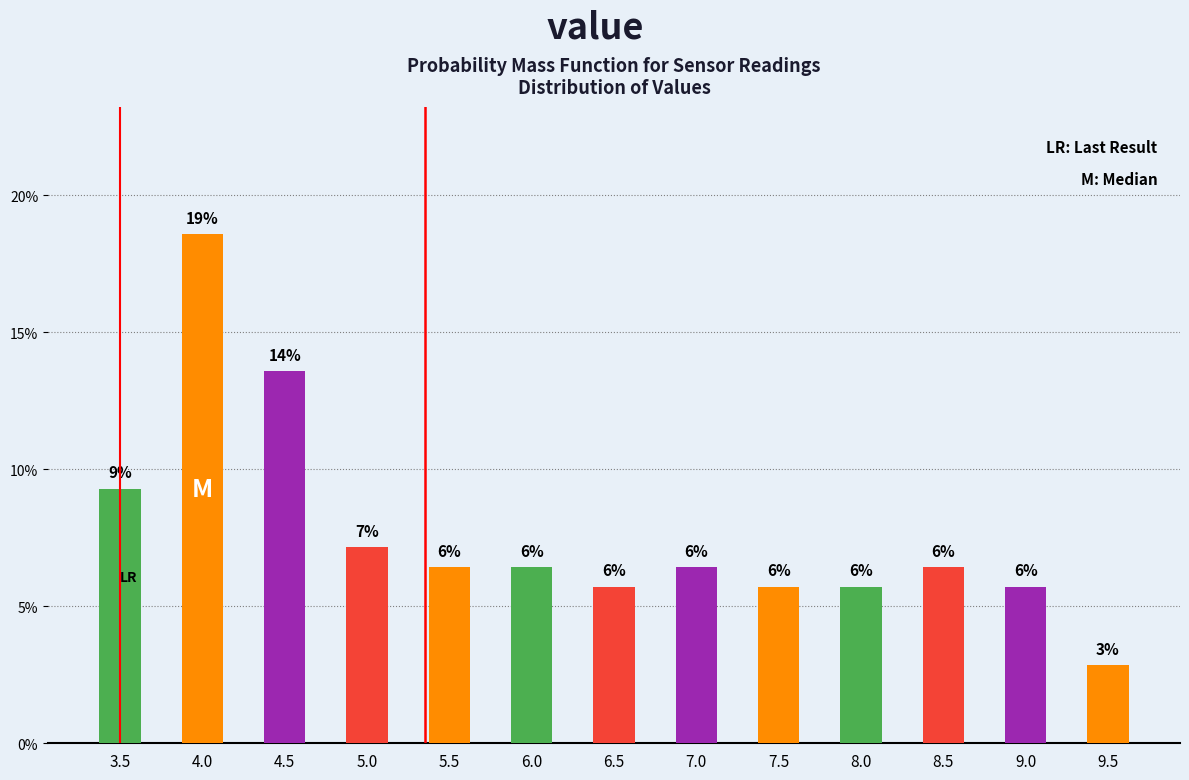

How many bars are there in total?

13